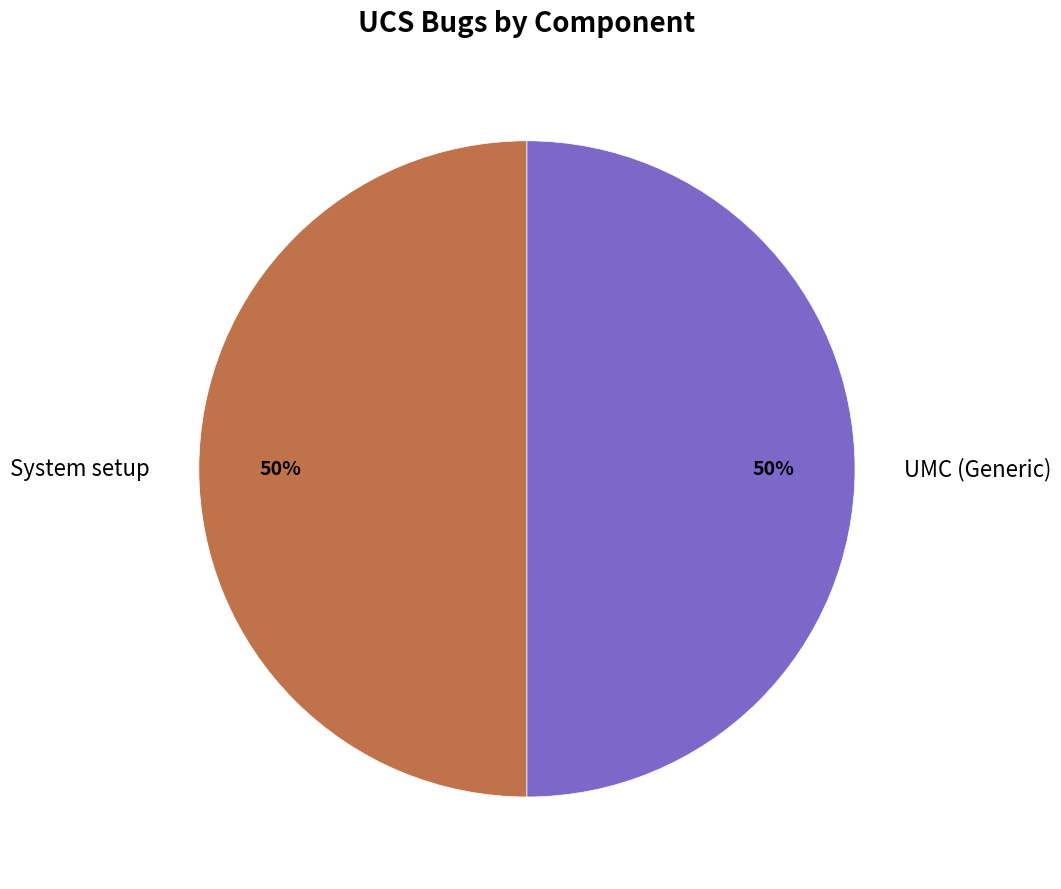

How many segments does this pie chart have?

2